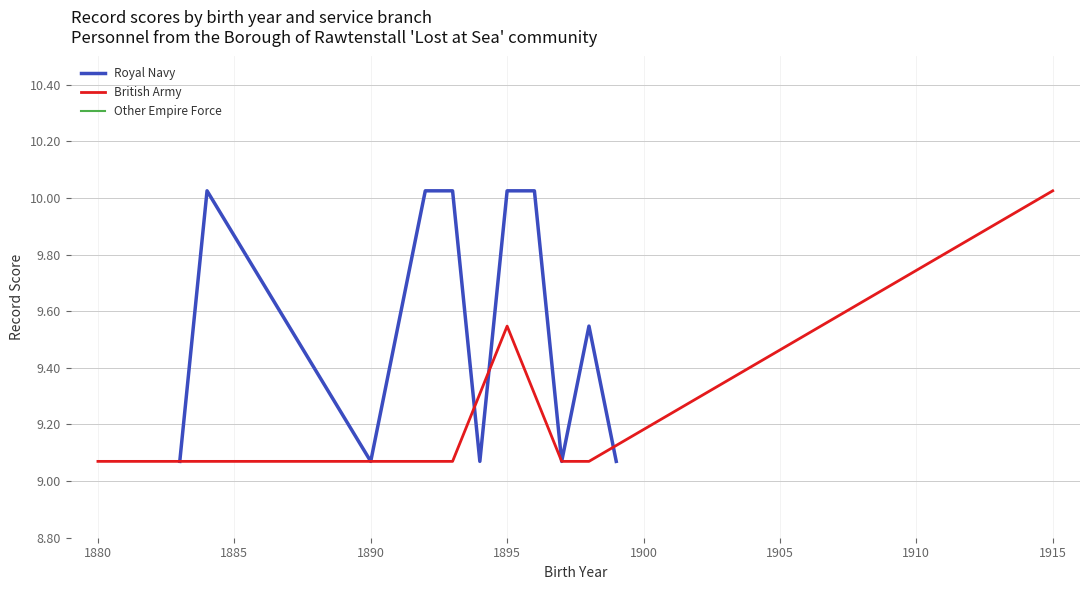

True or false: Other Empire Force has a value of 9.1 at 1899.

True